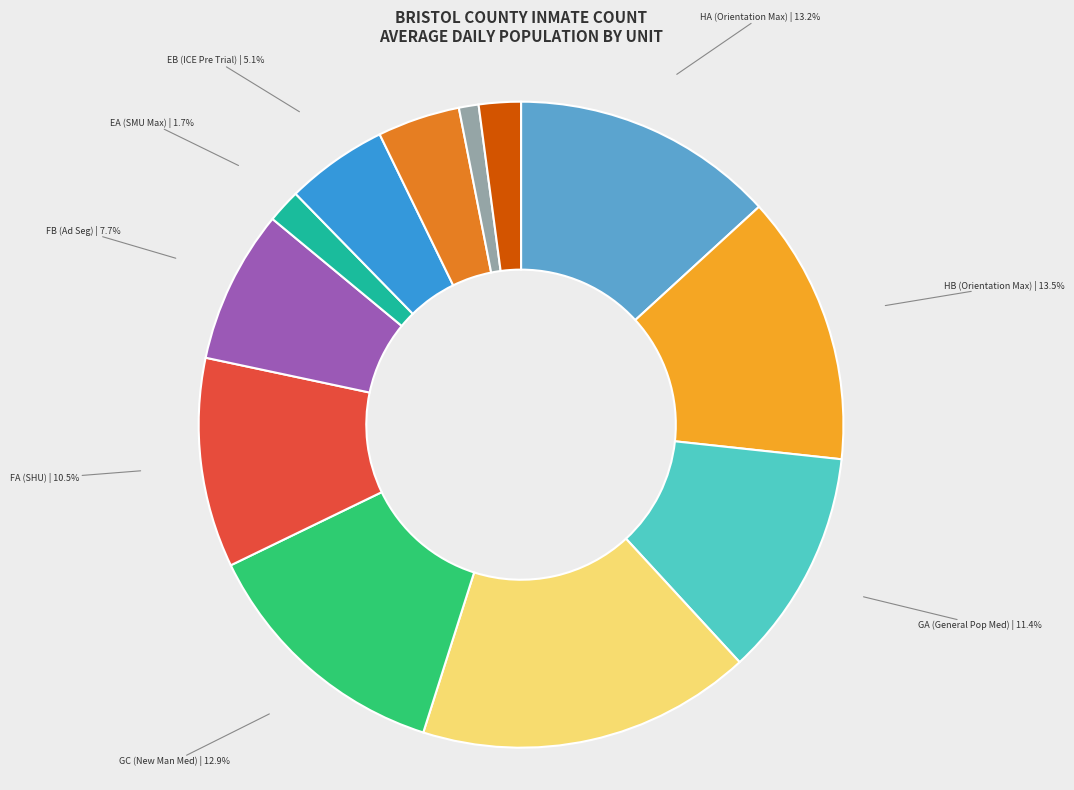

To the nearest percent, what is the difference between the largest and smallest slice percentages?

16%